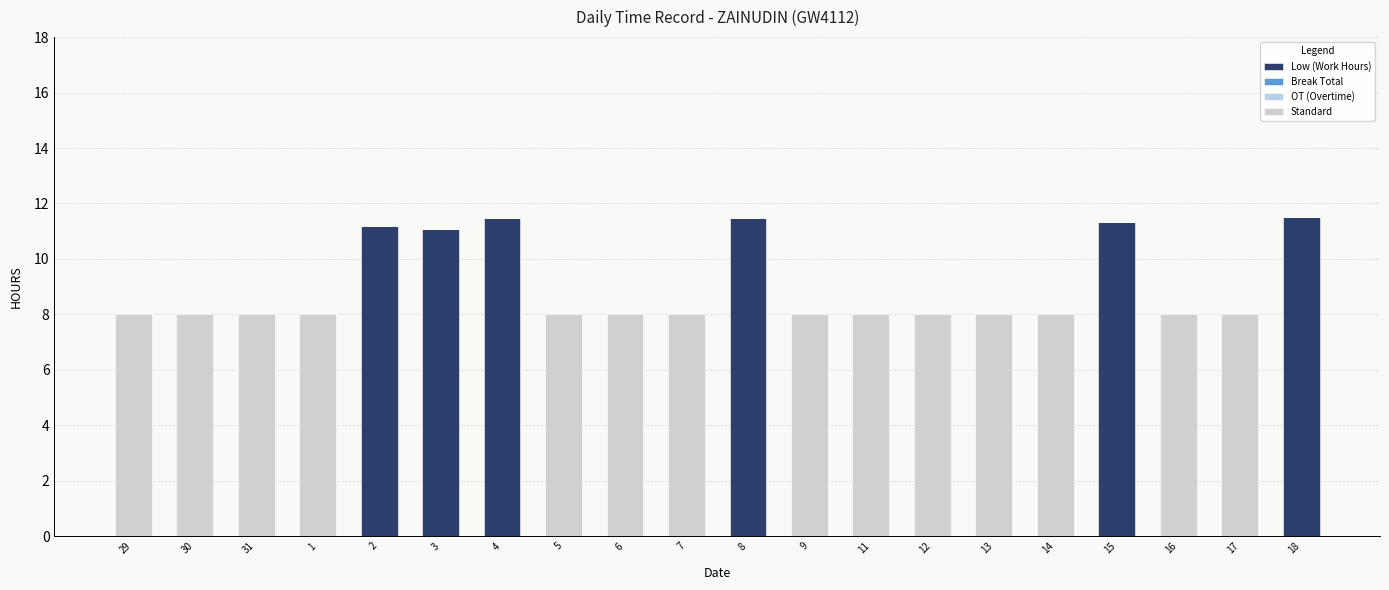

What position from the right is 5?

13